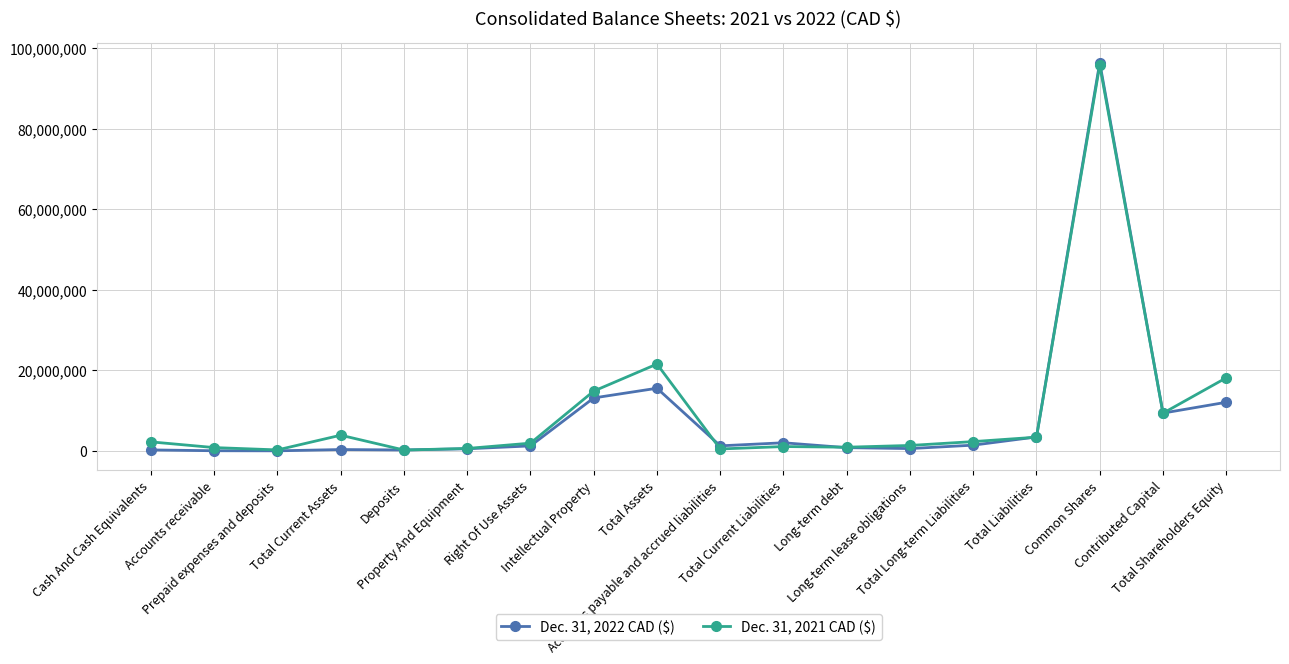

Is the value of Dec. 31, 2022 CAD ($) at Common Shares greater than the value of Dec. 31, 2021 CAD ($) at Total Current Assets?

Yes